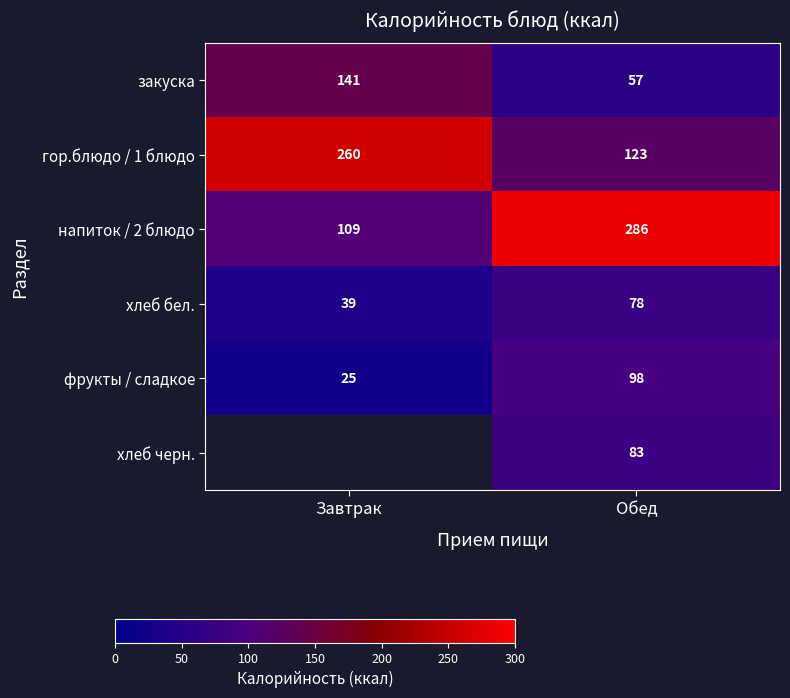

What is the spread (max minus min) of values at Обед?

229